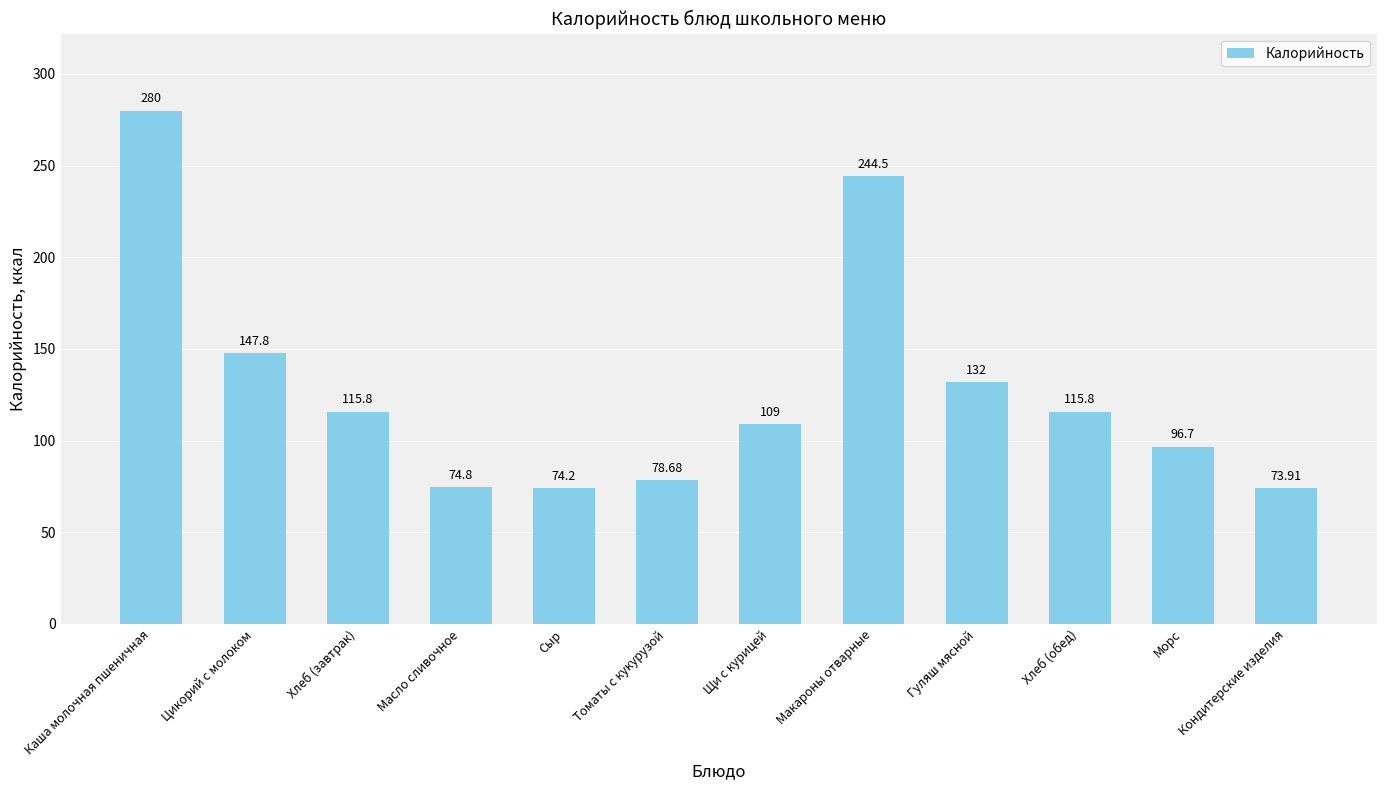

How many bars are there in total?

12